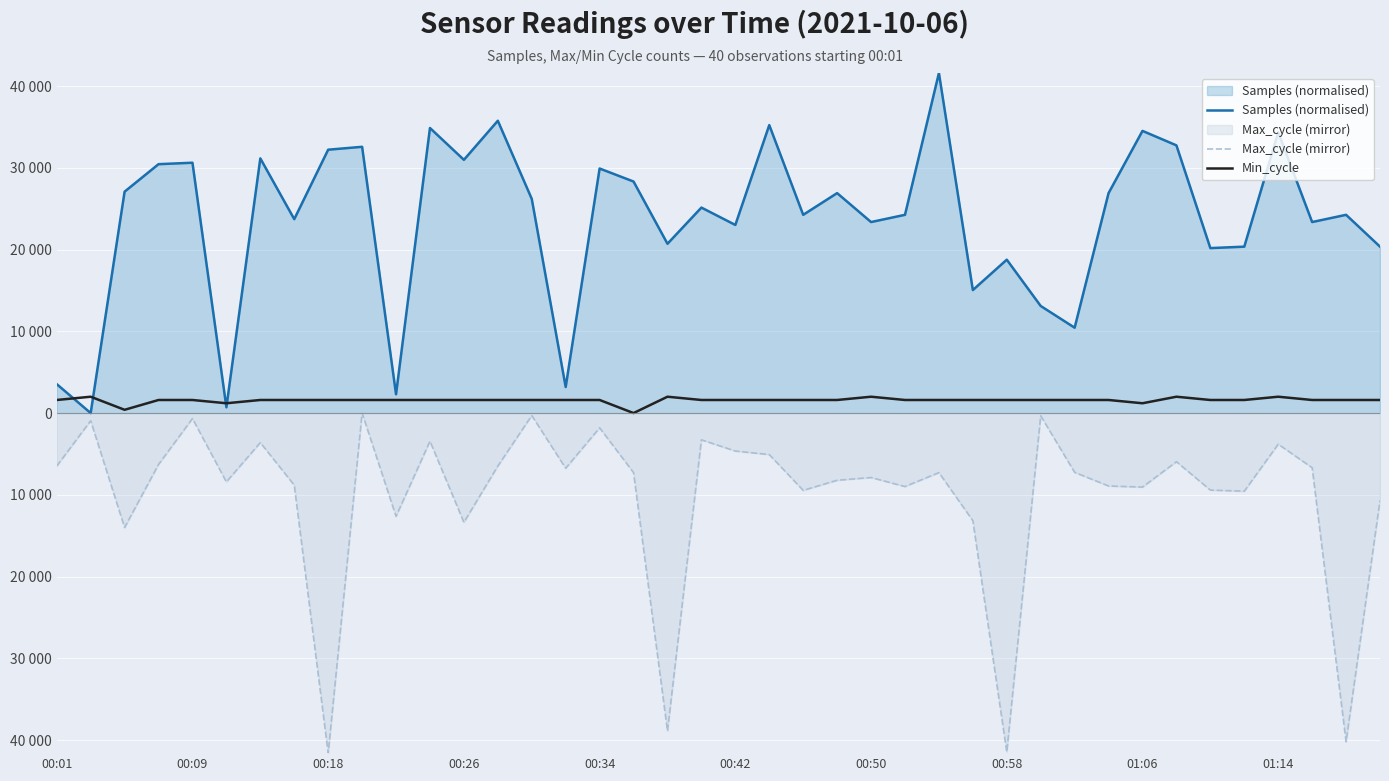

Does the chart display data point markers on the line(s)?

No